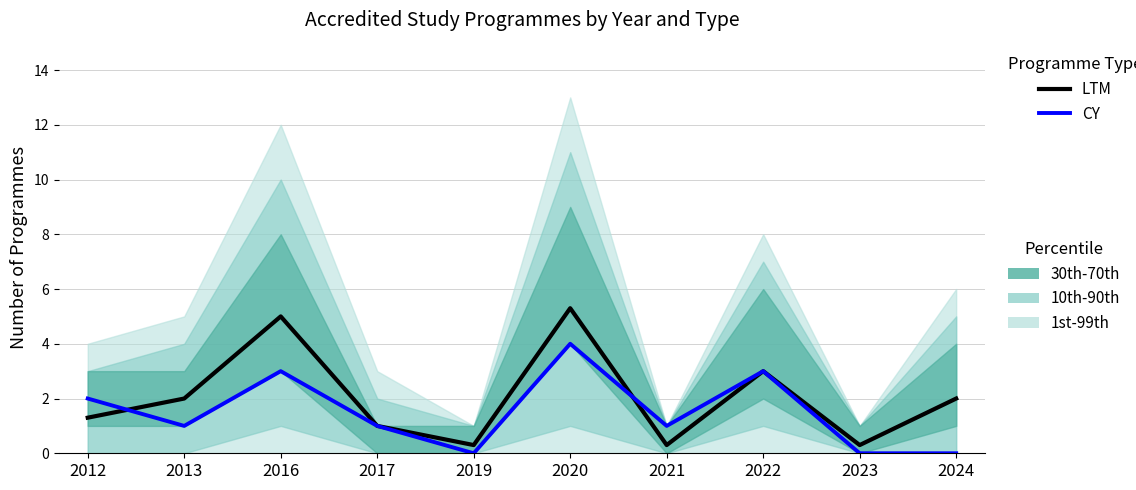

Reading left to right, list all the values displayed in this chart.

LTM: 2012=1.3	2013=2.0	2016=5.0	2017=1.0	2019=0.3	2020=5.3	2021=0.3	2022=3.0	2023=0.3	2024=2.0
CY: 2012=2.0	2013=1.0	2016=3.0	2017=1.0	2019=0.0	2020=4.0	2021=1.0	2022=3.0	2023=0.0	2024=0.0